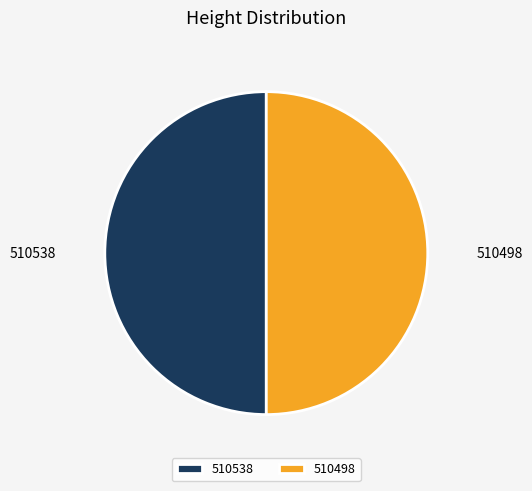

True or false: 510538 accounts for 60% of the total.

False